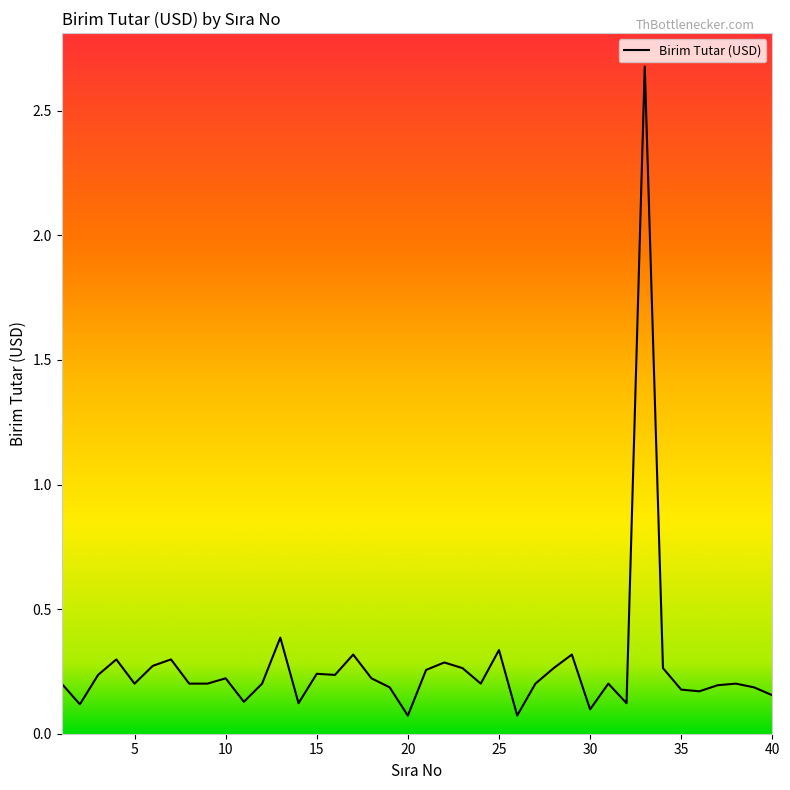

What is the minimum value shown in the chart?

0.1